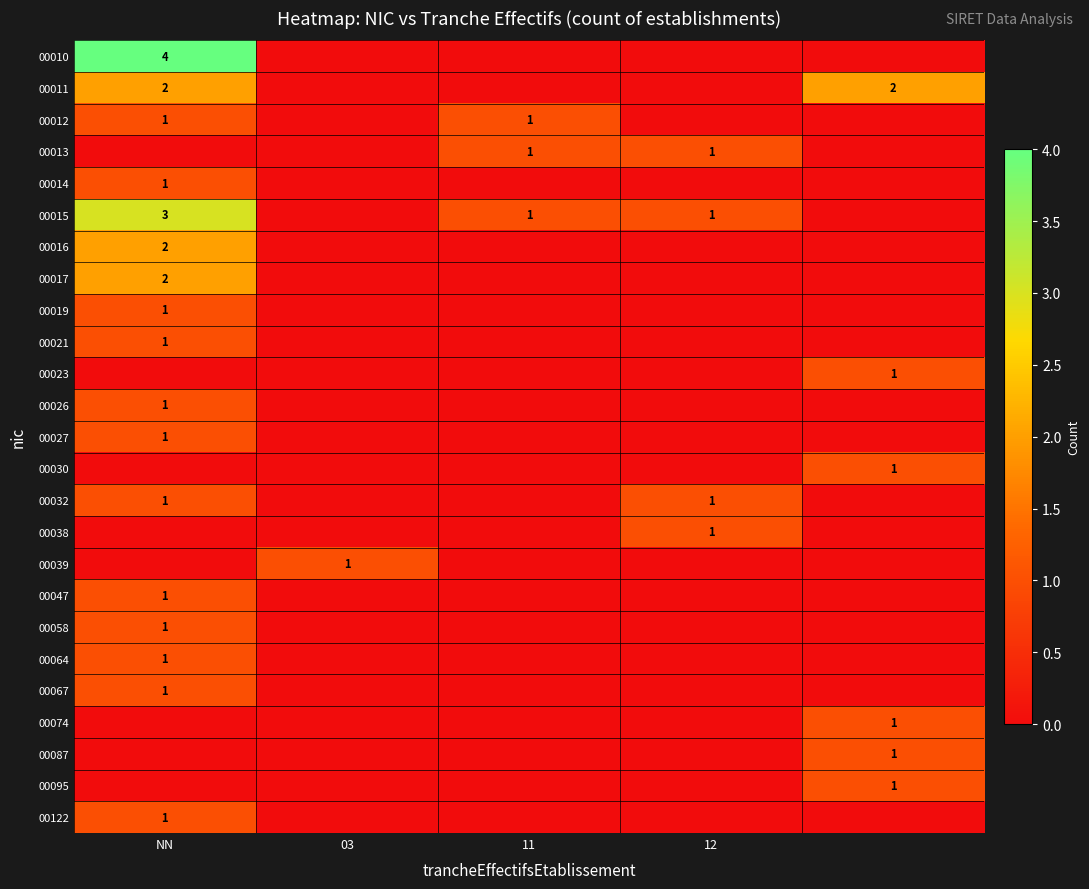

Is it true that 00013 equals 1 at 12?

True